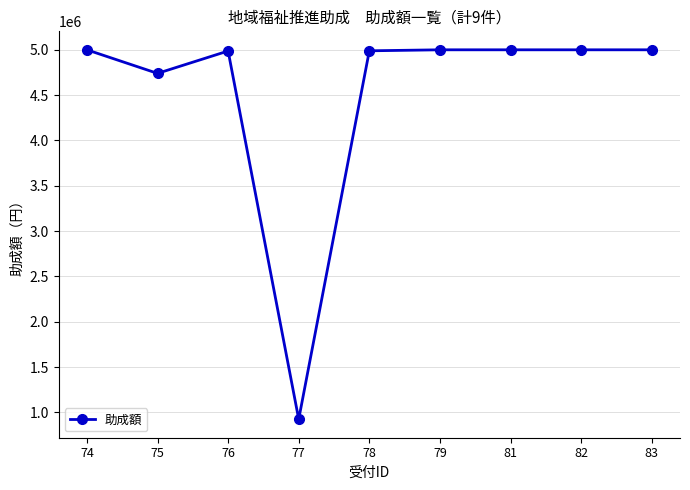

Read the value at 77, to the nearest 10.

925000